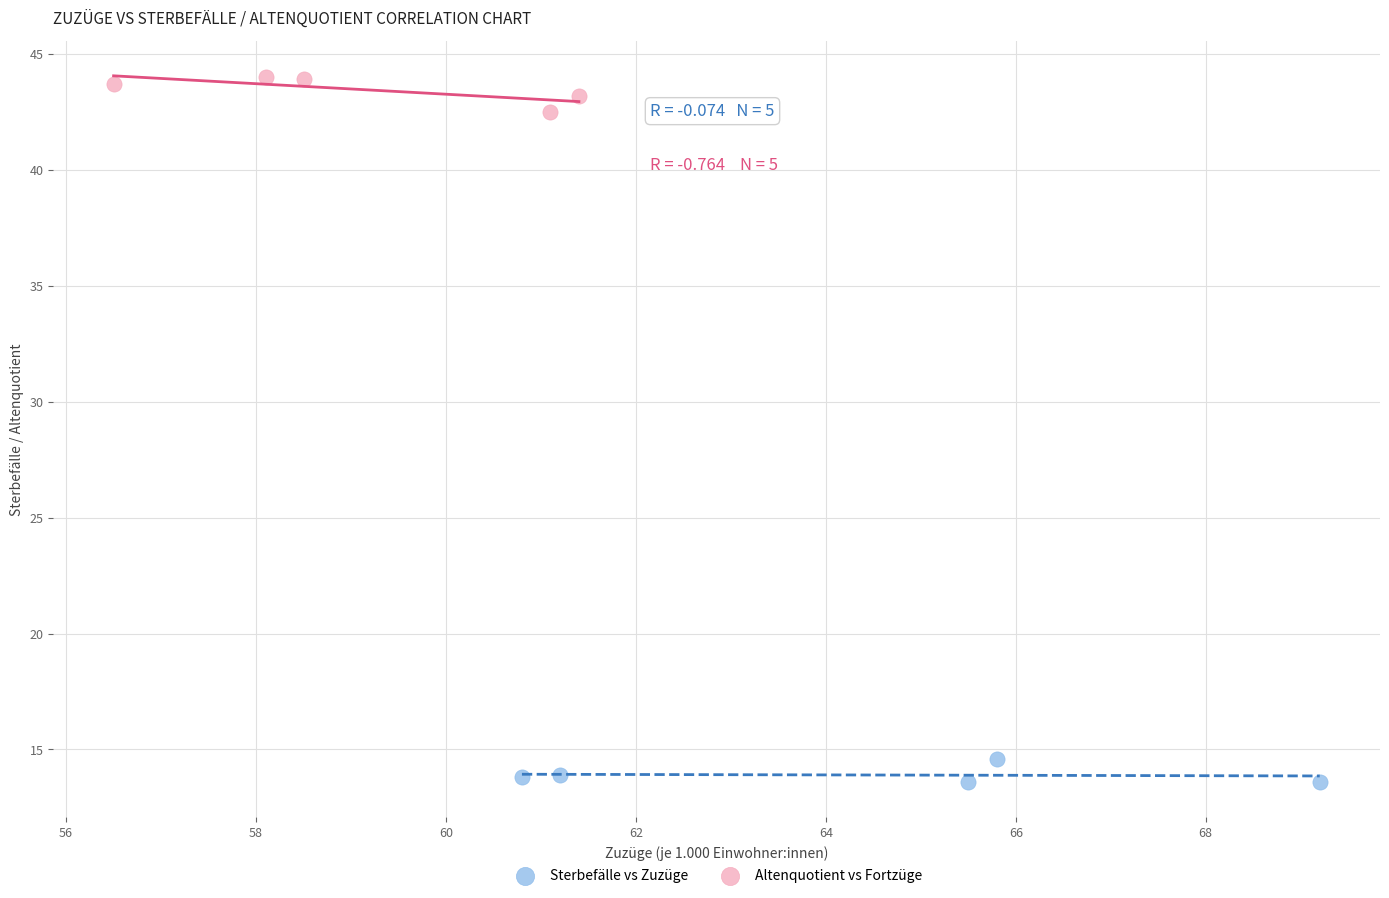

What are all the series names shown in the legend?

Sterbefälle vs Zuzüge, Altenquotient vs Fortzüge